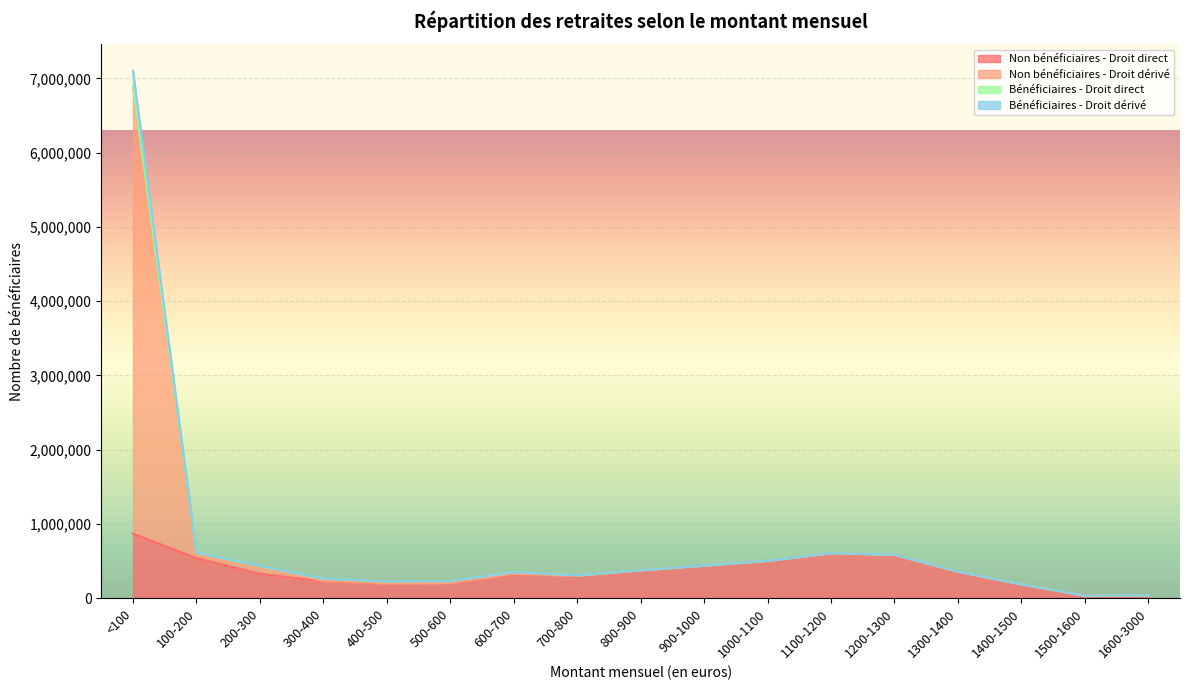

What is the value of the Bénéficiaires - Droit dérivé point at the 2nd from the left?

614004